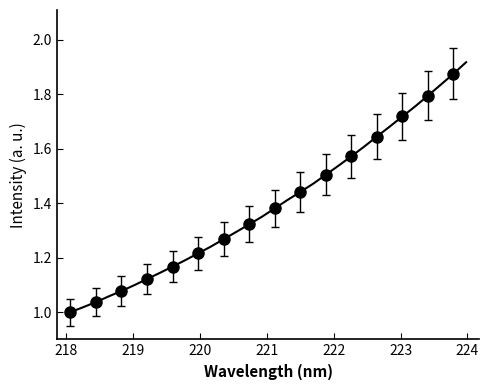

Is it true that the value at 221.4993 is 1.4?

True